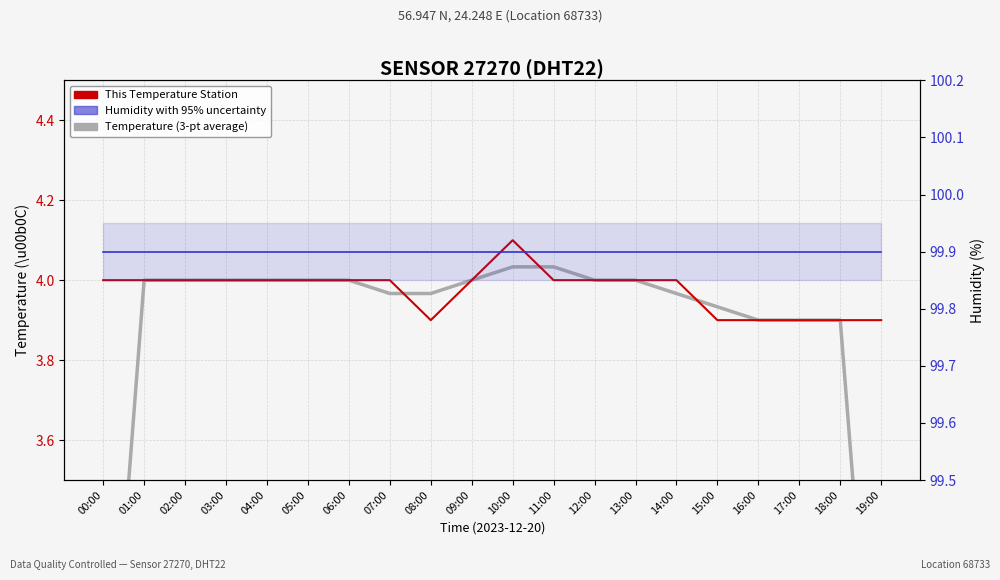

How many categories are shown in the chart?

20